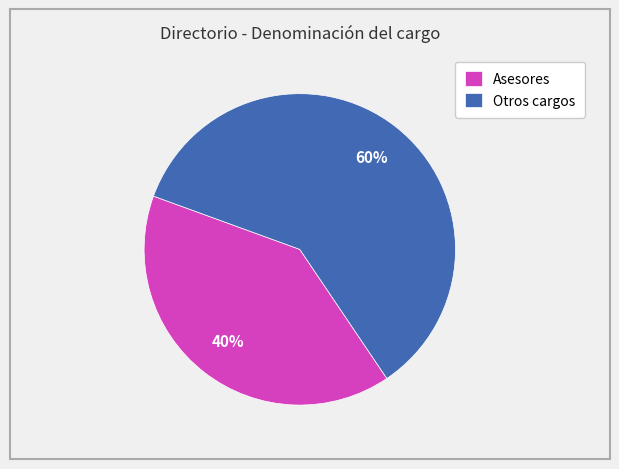

Does any single category account for the majority?

Yes